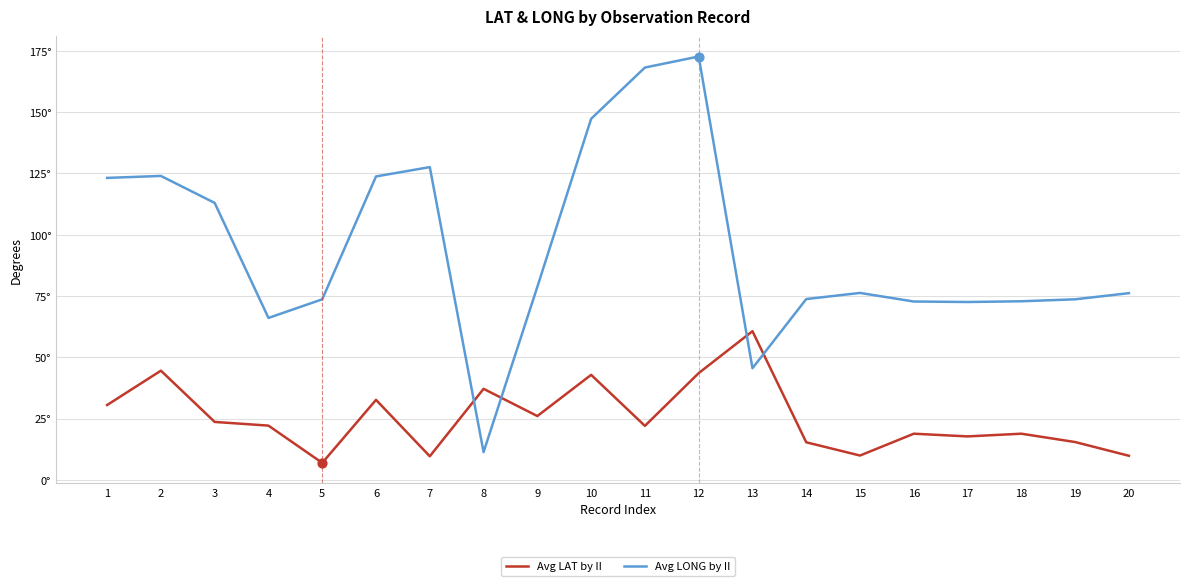

What are all the series names shown in the legend?

Avg LAT by II, Avg LONG by II